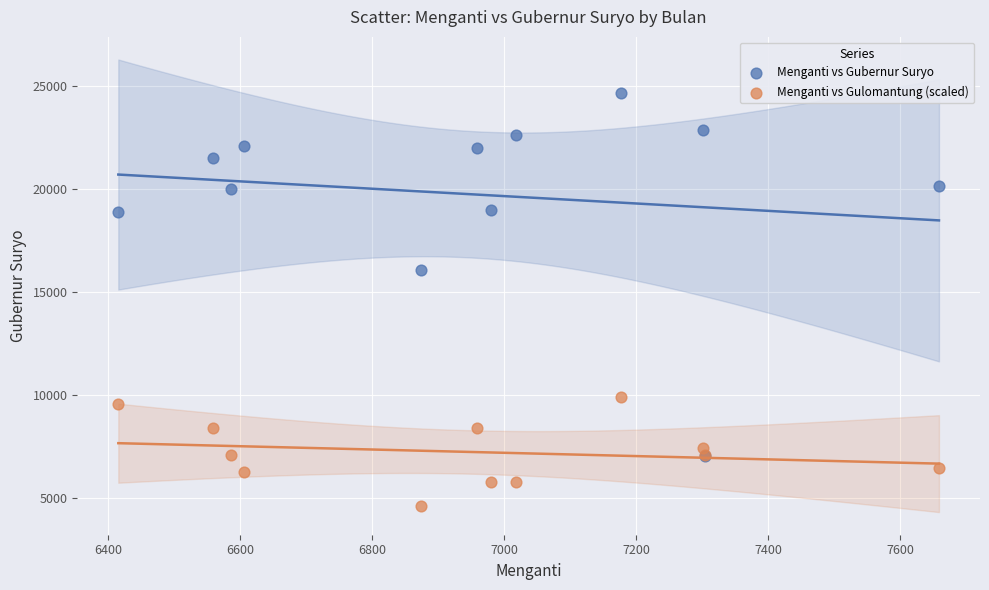

Across all series, what Y value is closest to 14651?

16081.0